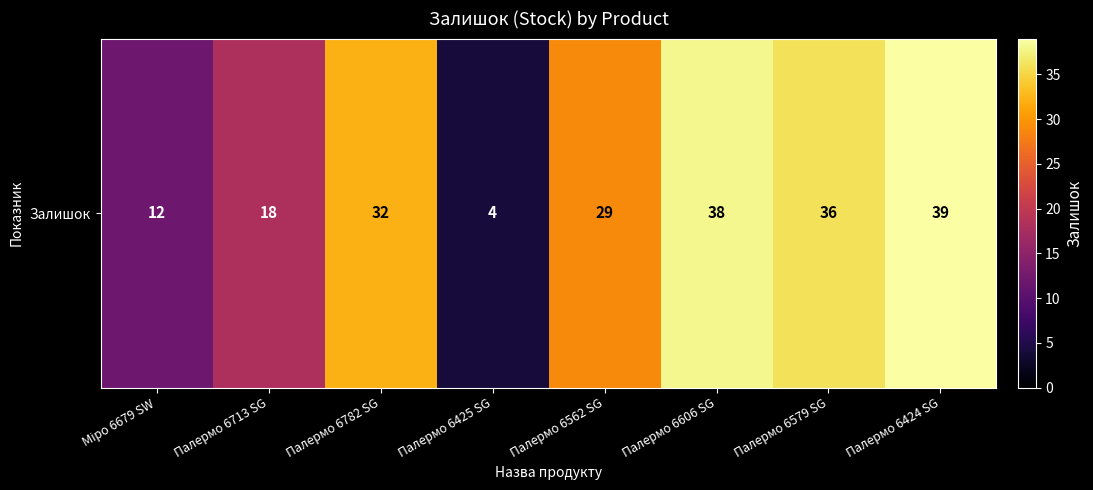

What is the ratio of the value at Палермо 6713 SG to the value at Палермо 6606 SG?

0.5